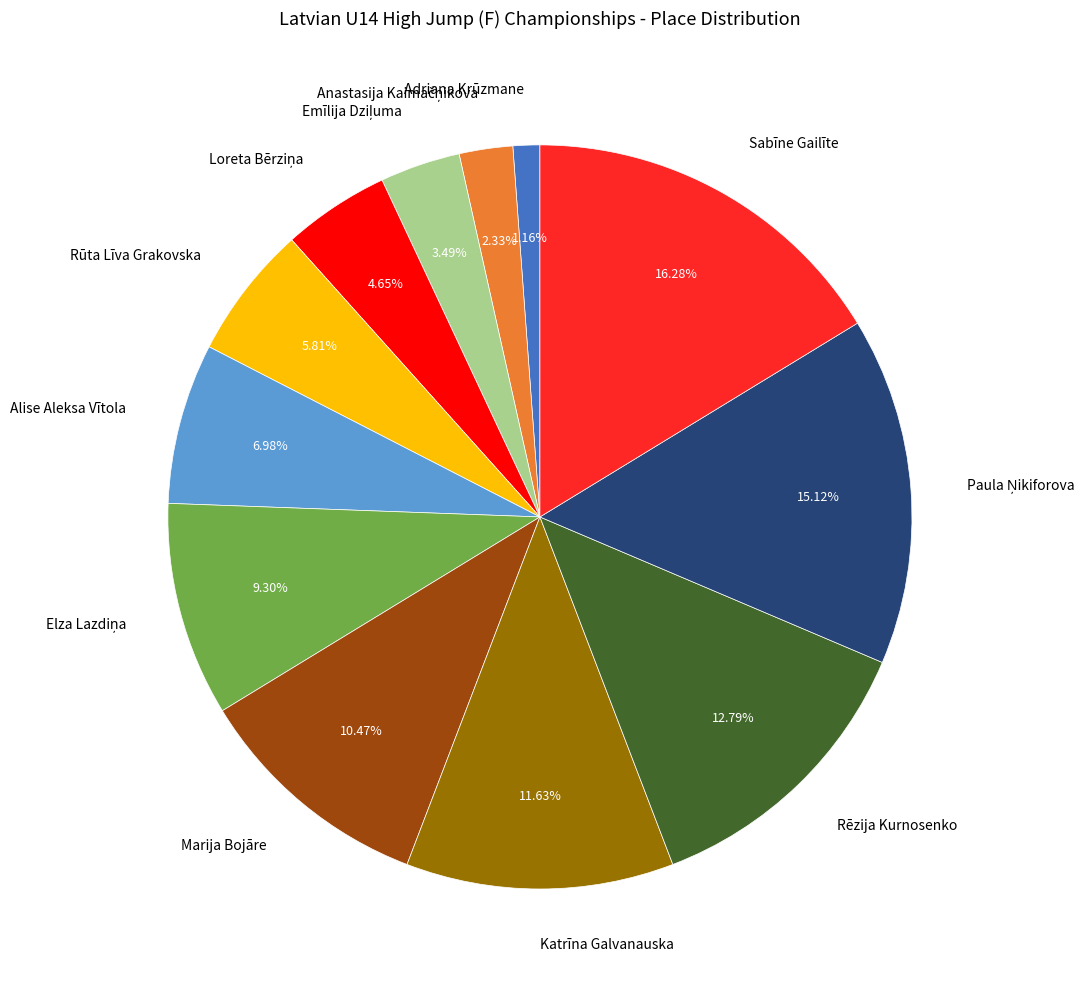

Does any single category account for the majority?

No